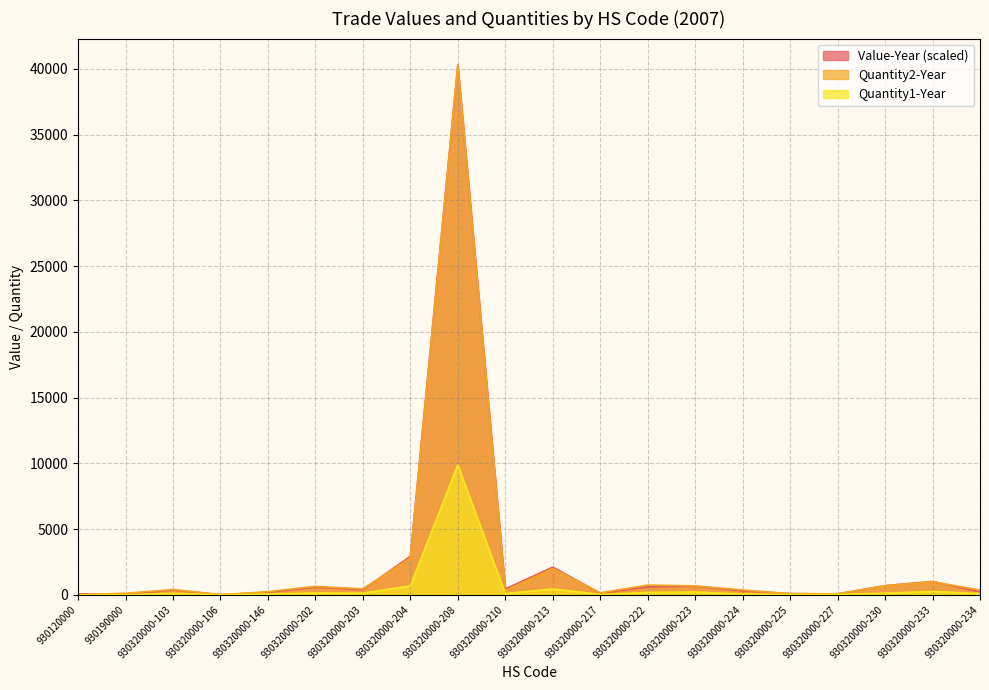

Rank the series by their maximum value, from highest to lowest.

Value-Year, Quantity2-Year, Quantity1-Year